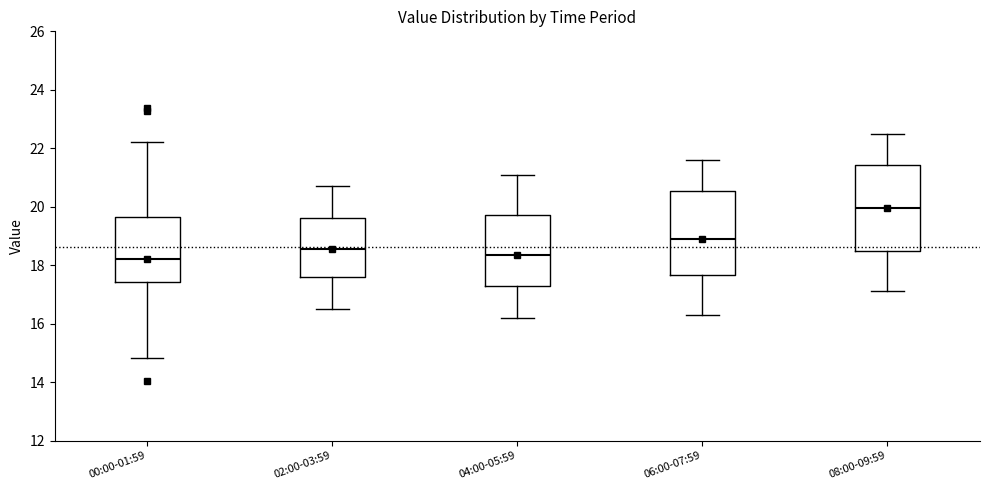

Reading left to right, read every box against the y-axis: the position of its median line, the range the box covers, and the ends of its whiskers. The values are not printed on the chart, so give them approximately, as read against the axis.

00:00-01:59: median 18.2, box 17.4 to 19.6, whiskers 14.8 to 22.2
02:00-03:59: median 18.6, box 17.6 to 19.6, whiskers 16.6 to 20.8
04:00-05:59: median 18.4, box 17.2 to 19.8, whiskers 16.2 to 21.2
06:00-07:59: median 19.0, box 17.6 to 20.6, whiskers 16.4 to 21.6
08:00-09:59: median 20.0, box 18.4 to 21.4, whiskers 17.2 to 22.6